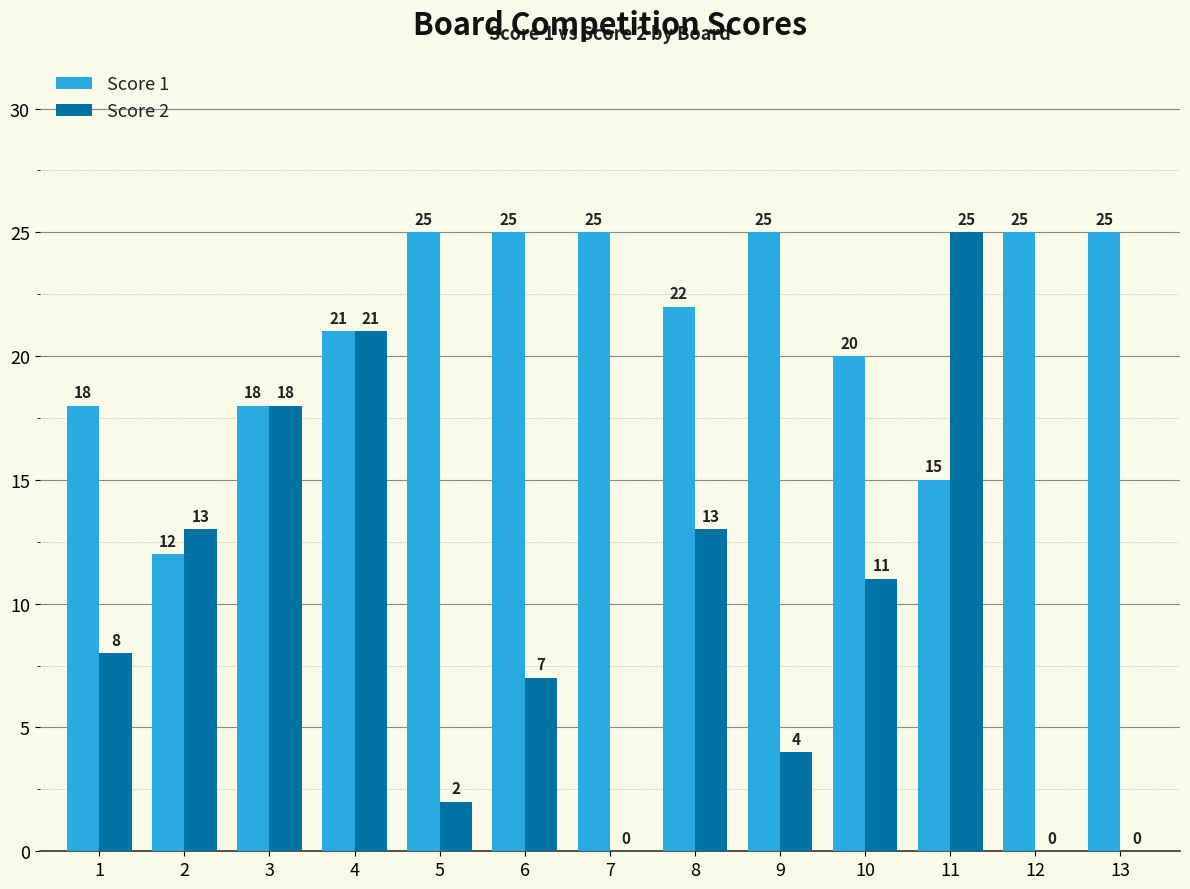

Reading right to left, extract all data points from this chart.

Score 1: 25	25	15	20	25	22	25	25	25	21	18	12	18
Score 2: 0	0	25	11	4	13	0	7	2	21	18	13	8